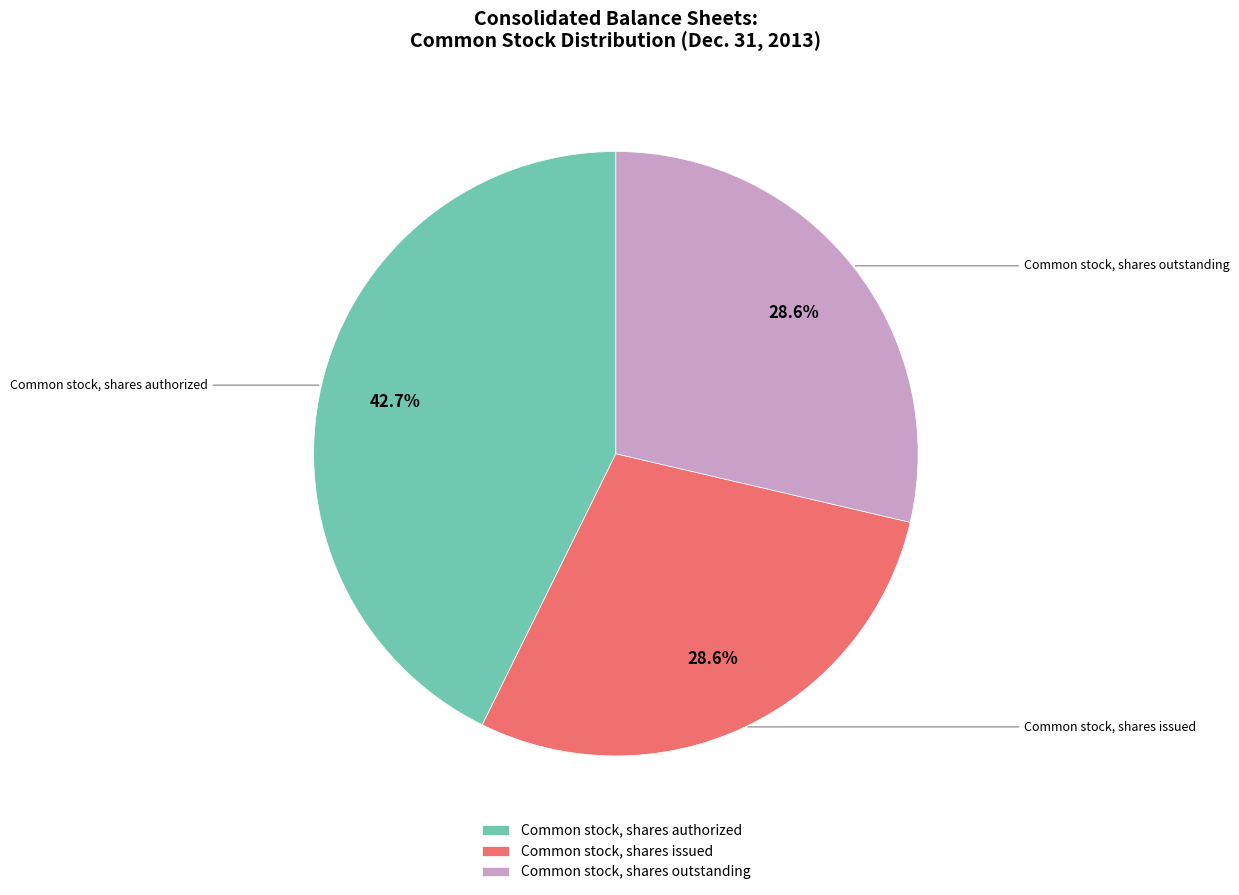

What portion of the pie excludes Common stock, shares outstanding?

71.4%